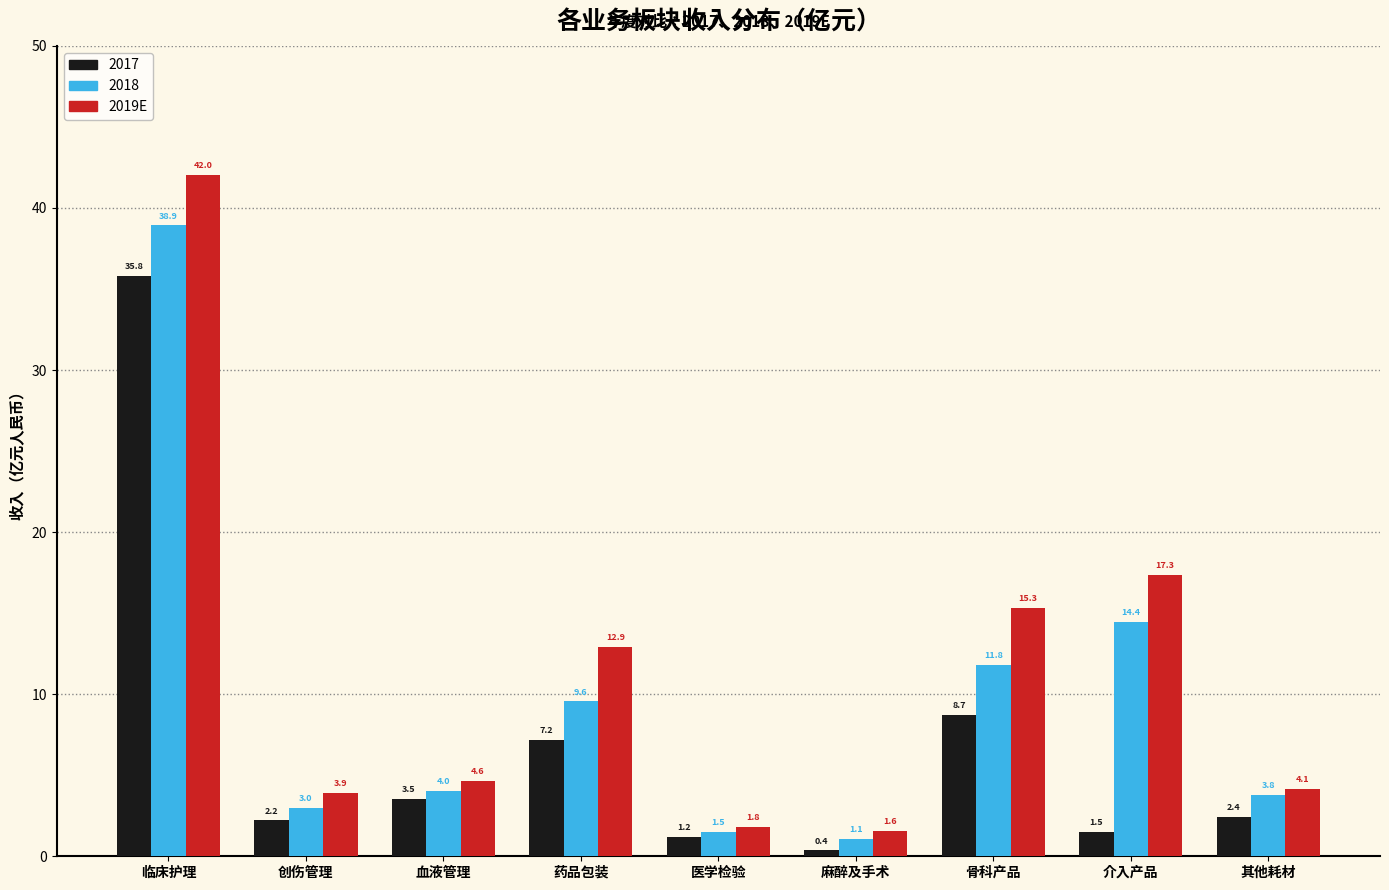

Reading left to right, list all the values displayed in this chart.

2017: 35.8	2.2	3.5	7.2	1.2	0.4	8.7	1.5	2.4
2018: 38.9	3.0	4.0	9.6	1.5	1.1	11.8	14.4	3.8
2019E: 42.0	3.9	4.6	12.9	1.8	1.6	15.3	17.3	4.1